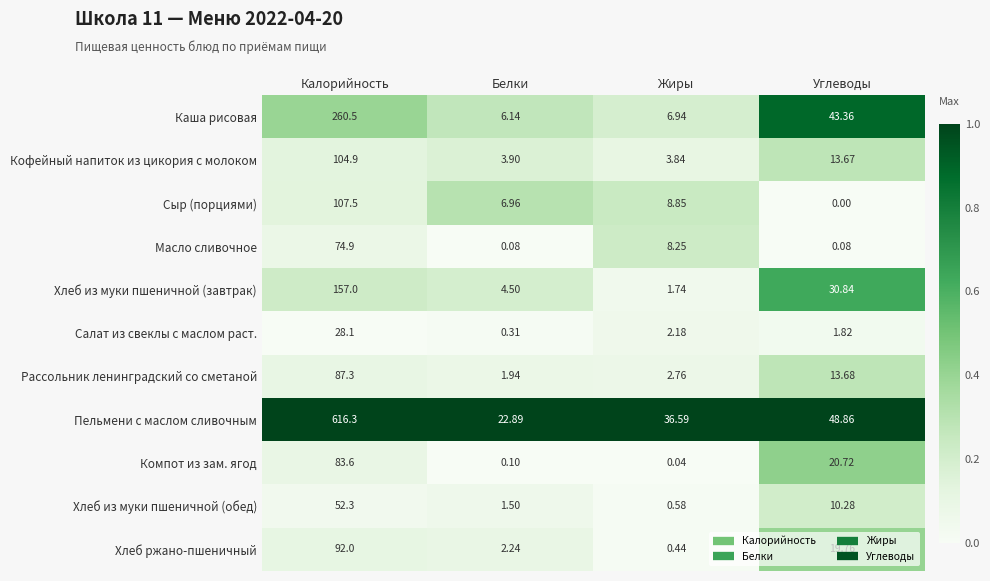

At which label does Пельмени с маслом сливочным reach its peak?

Калорийность